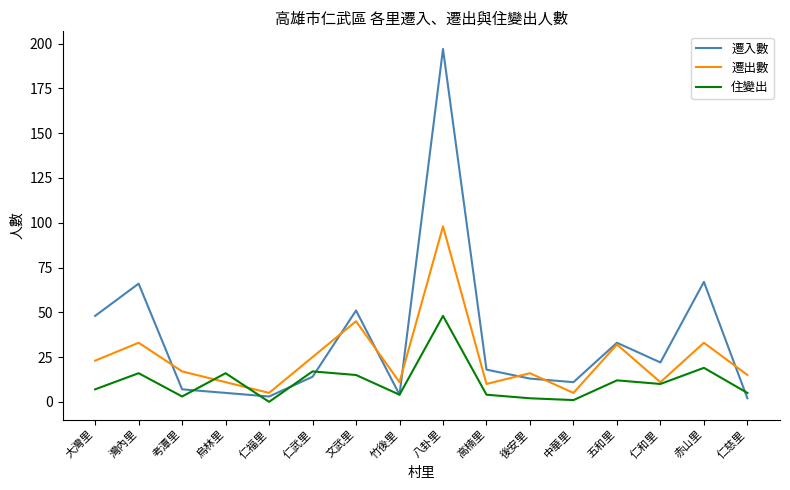

What is the difference between the second highest and minimum values in the 住變出 series?

19